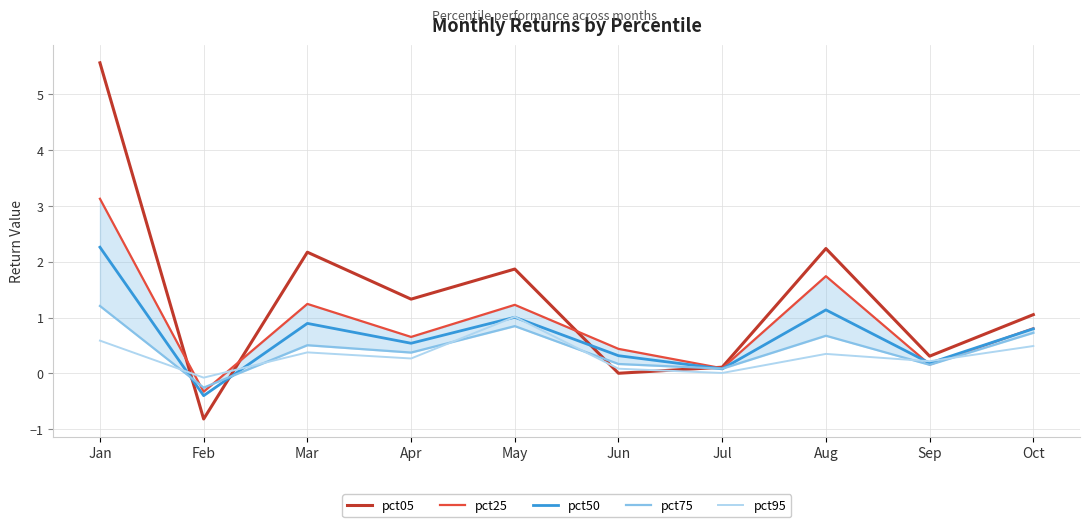

What is the difference between the highest and lowest values at Oct?

0.6